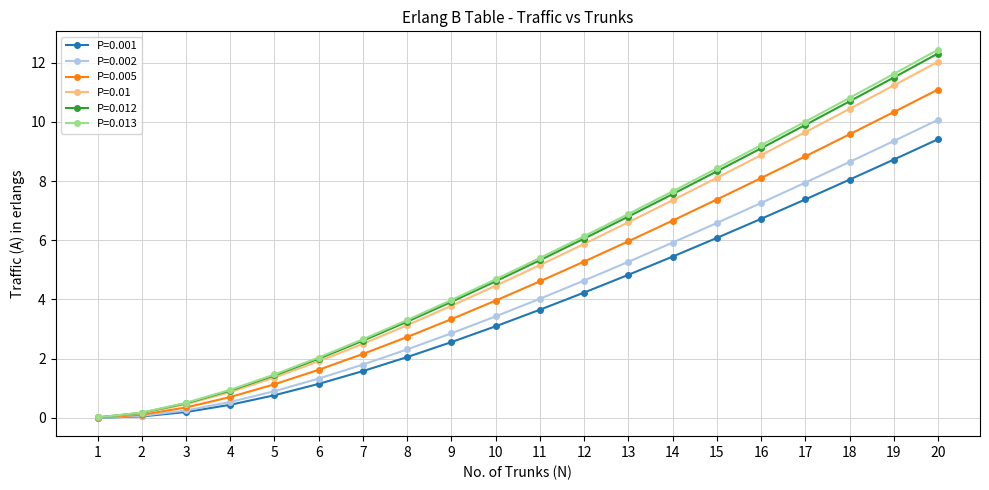

Is it true that P=0.01 equals 5.9 at 12?

True